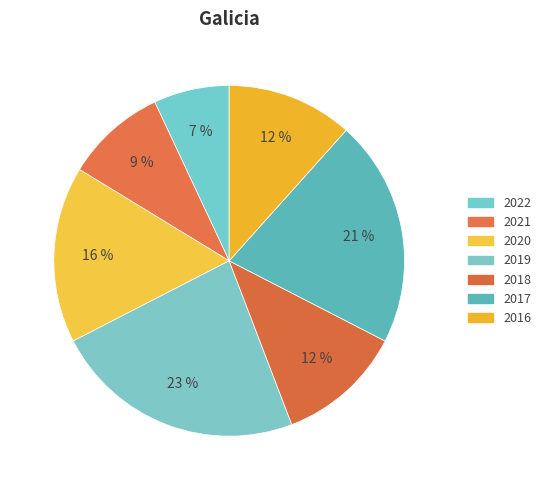

True or false: 2022 accounts for 1% of the total.

False